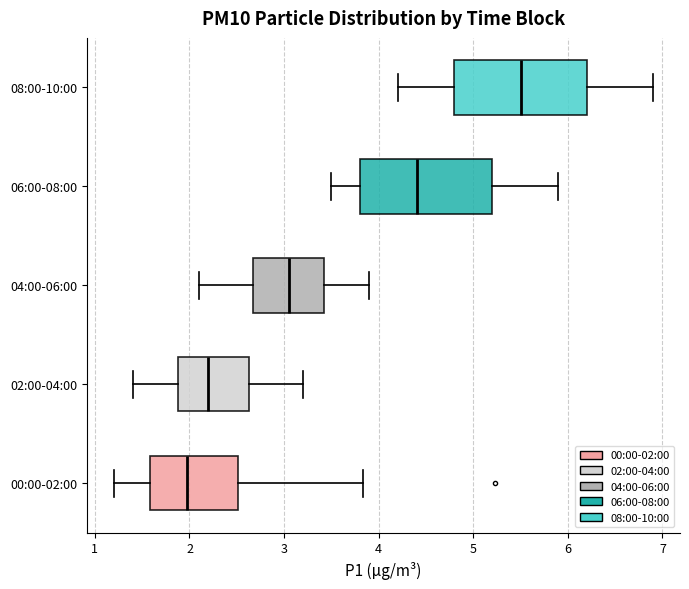

Reading bottom to top, read every box against the x-axis: the position of its median line, the range the box covers, and the ends of its whiskers. The values are not printed on the chart, so give them approximately, as read against the axis.

00:00-02:00: median 2.0, box 1.6 to 2.5, whiskers 1.2 to 3.8
02:00-04:00: median 2.2, box 1.9 to 2.6, whiskers 1.4 to 3.2
04:00-06:00: median 3.1, box 2.7 to 3.4, whiskers 2.1 to 3.9
06:00-08:00: median 4.4, box 3.8 to 5.2, whiskers 3.5 to 5.9
08:00-10:00: median 5.5, box 4.8 to 6.2, whiskers 4.2 to 6.9